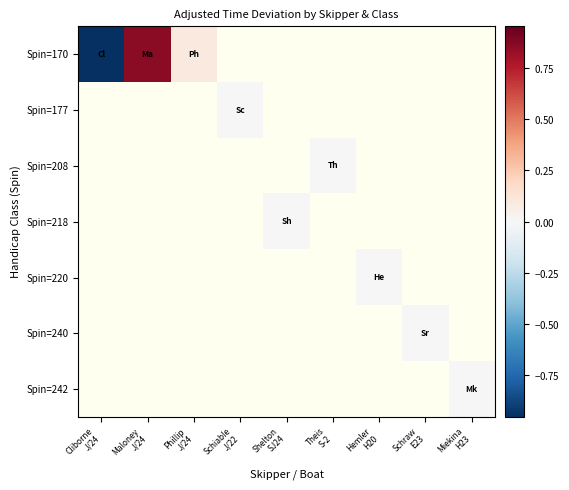

Rank the series by their average value, from highest to lowest.

Spin=170, Spin=177, Spin=208, Spin=218, Spin=220, Spin=240, Spin=242